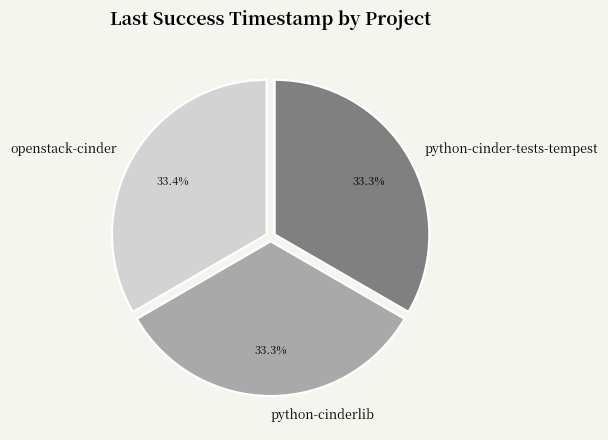

Does python-cinder-tests-tempest represent more than half of the total?

No